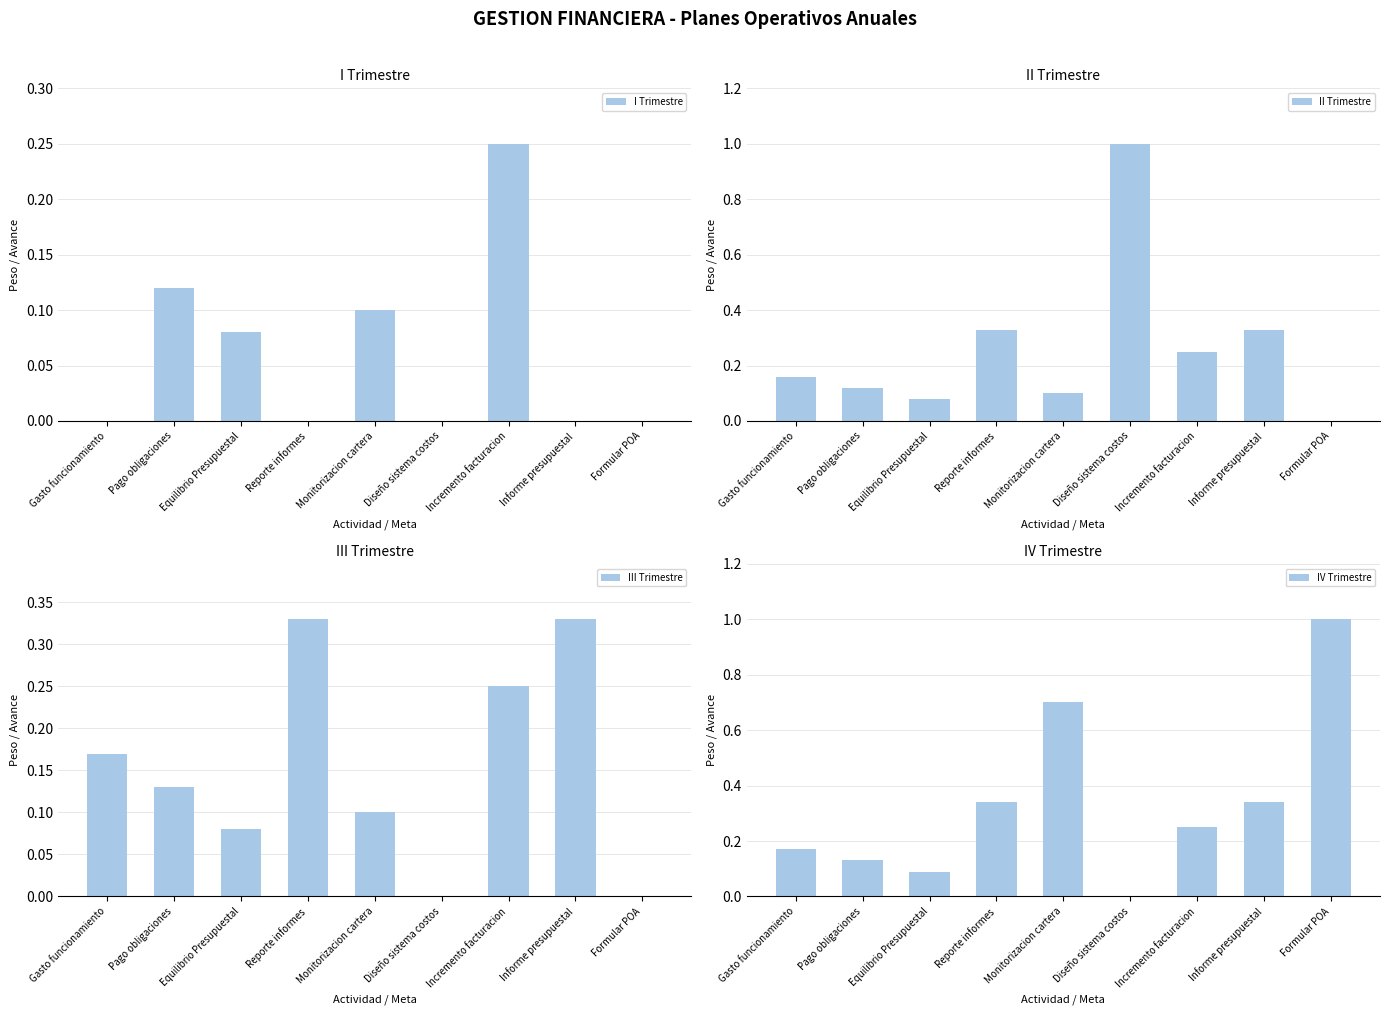

What is the value of the IV Trimestre bar at the 3rd from the left?

0.1